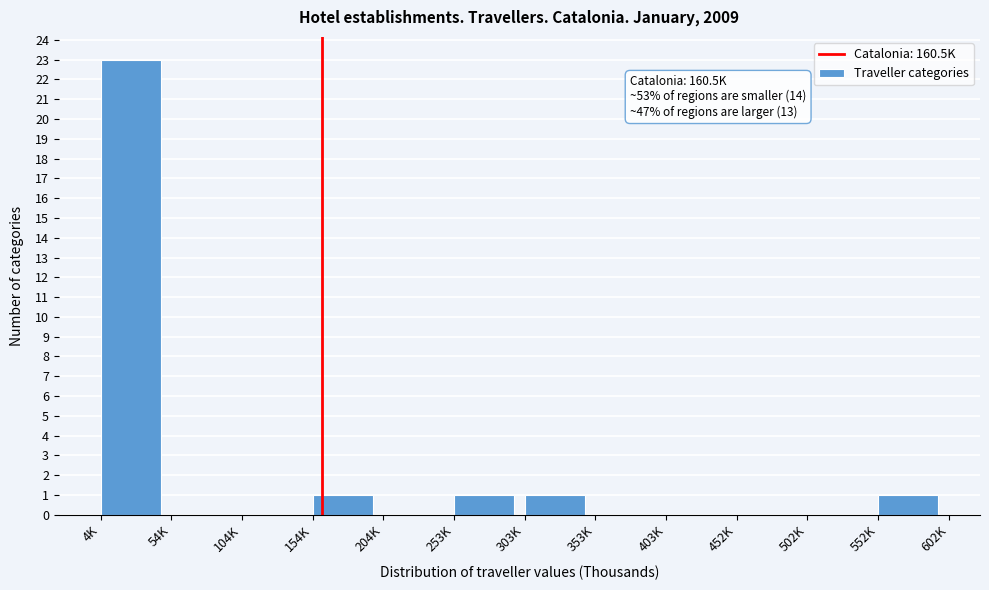

Reading right to left, extract all data points from this chart.

552K=1	502K=0	452K=0	403K=0	353K=0	303K=1	253K=1	204K=0	154K=1	104K=0	54K=0	4K=23